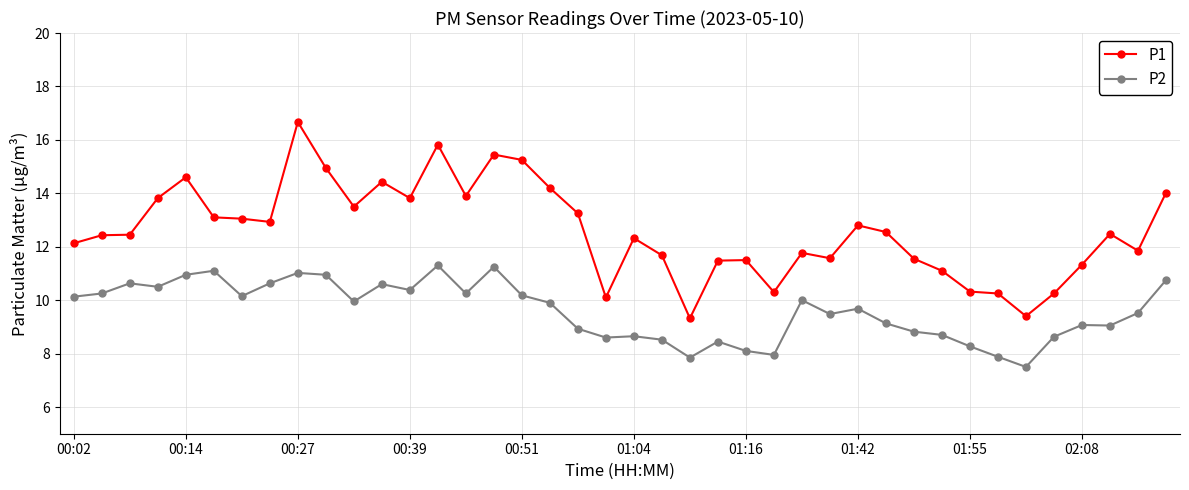

What is the greatest value displayed?

16.7